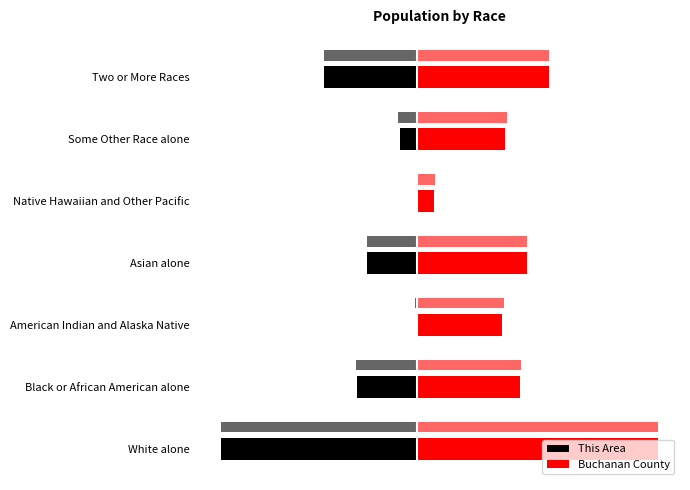

Is it true that This Area equals -8.1 at White alone?

True